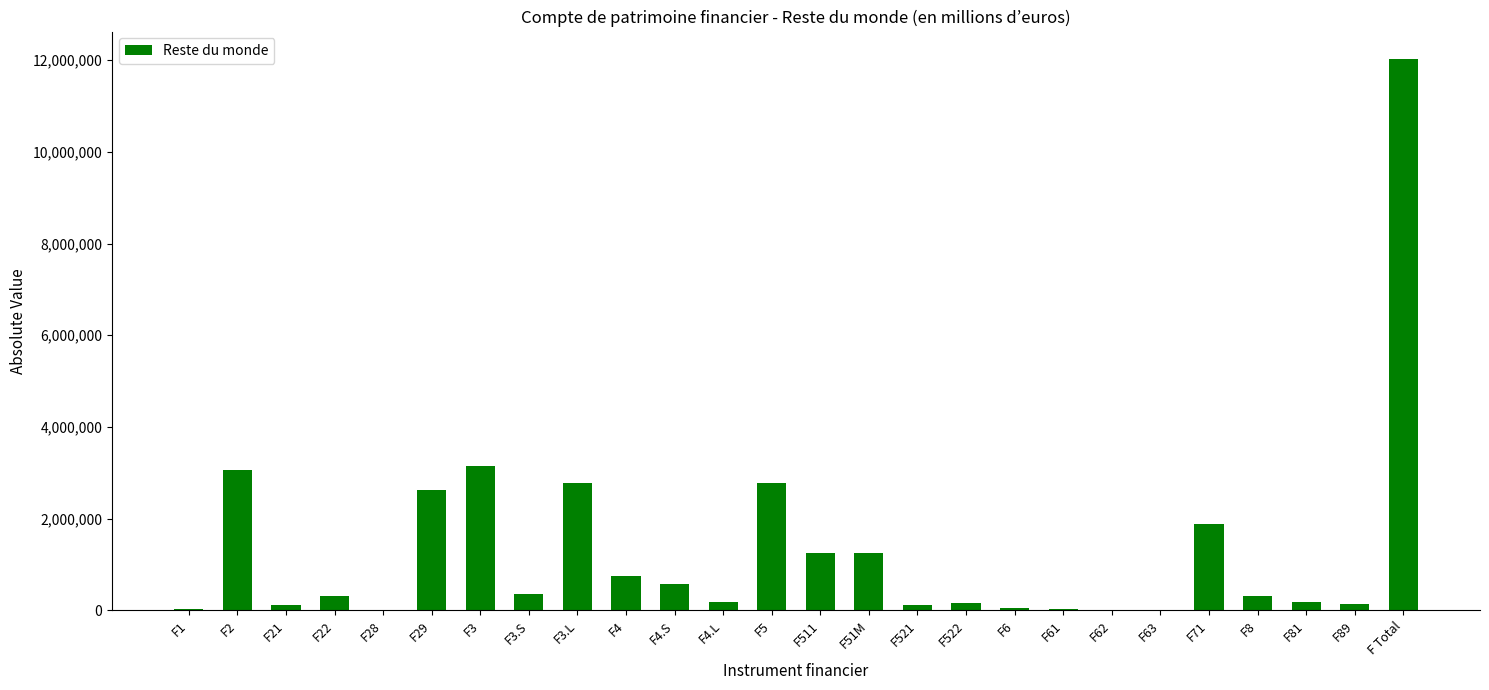

What is the change in value from F1 to F2?

+3026370